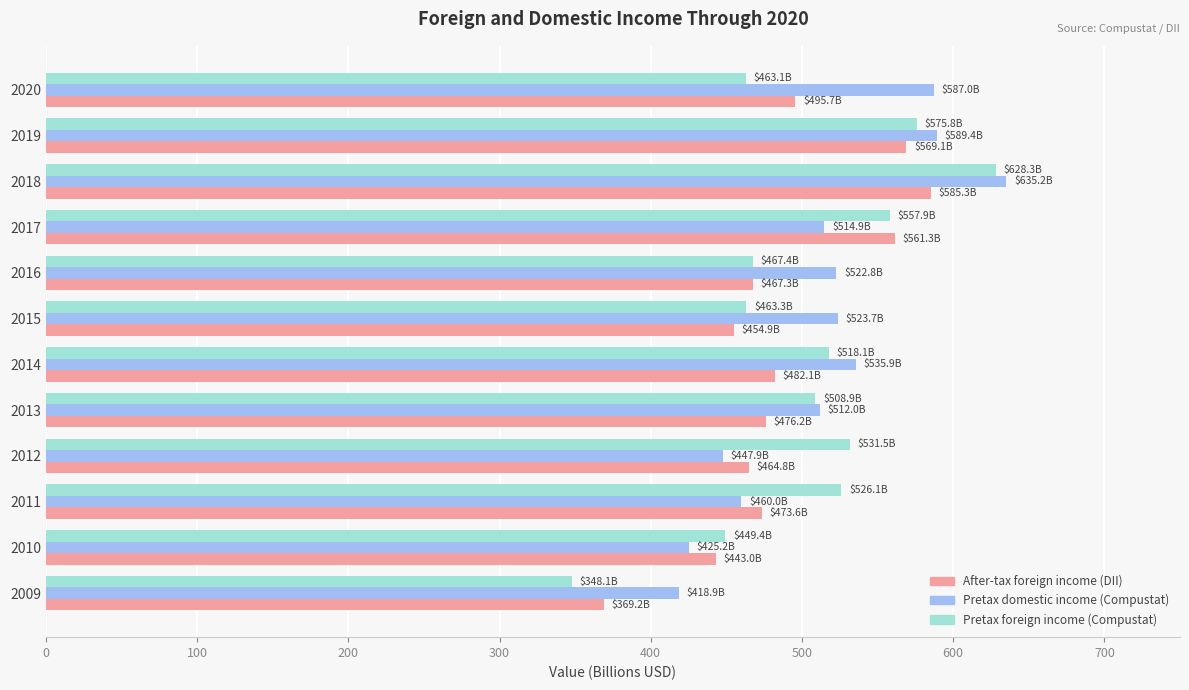

Which series has the widest spread of values?

Pretax foreign income (Compustat)